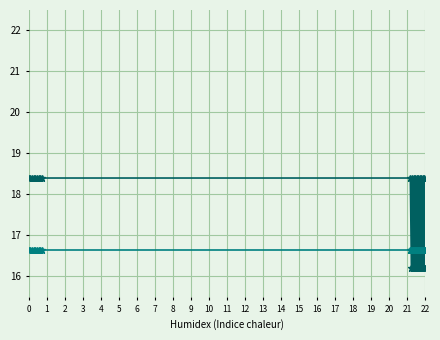

What is the greatest value displayed?

18.4